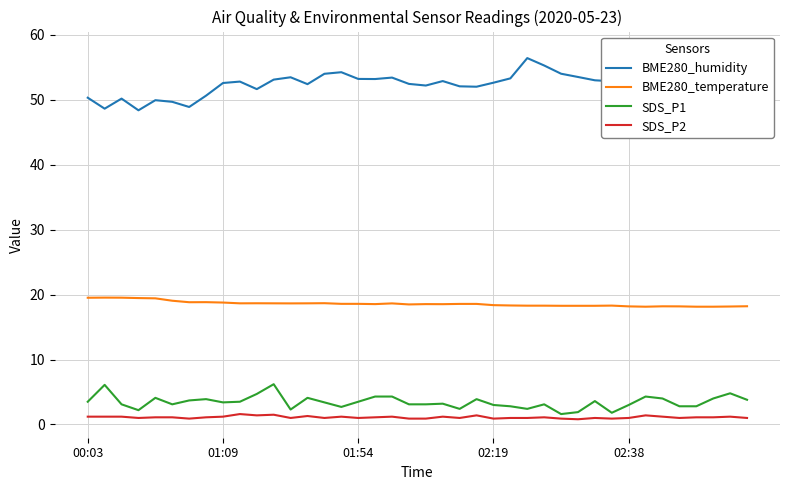

Is it true that SDS_P1 equals 3.5 at 00:03?

True